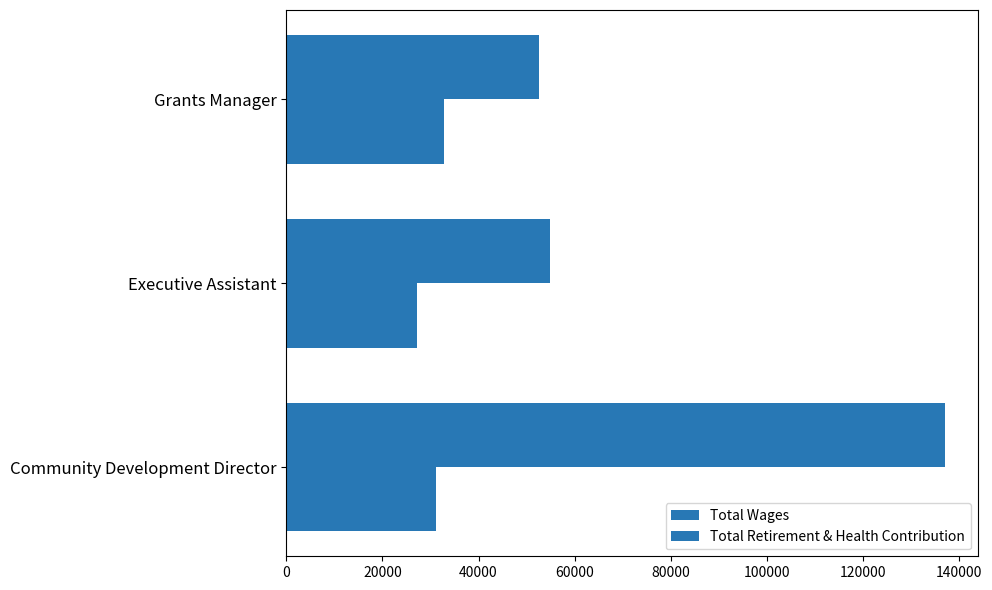

How many data points in Total Retirement & Health Contribution are less than 31155?

1